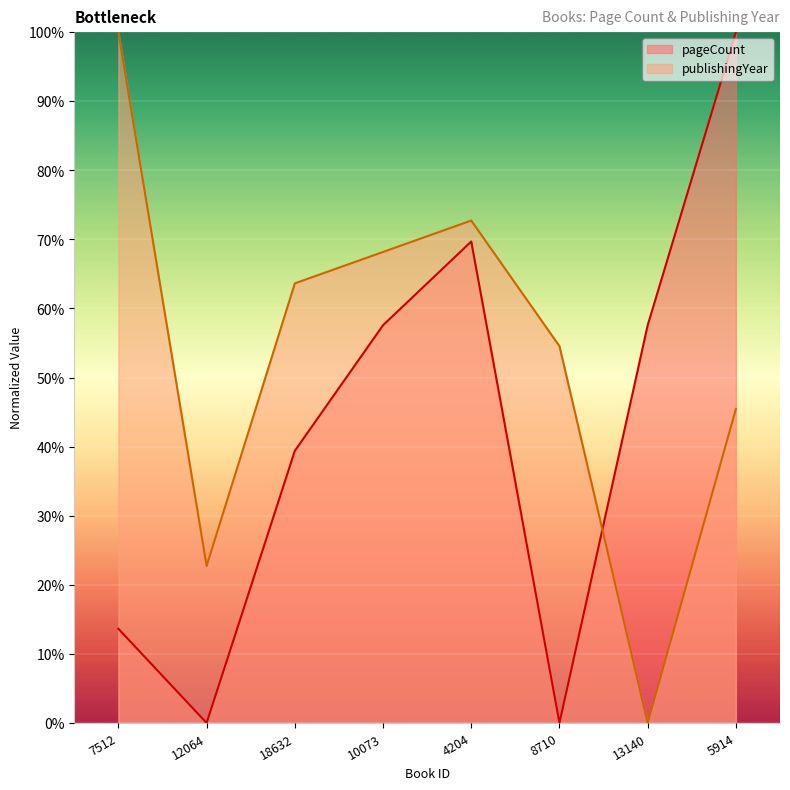

Is the value of publishingYear at 8710 greater than the value of pageCount at 4204?

No